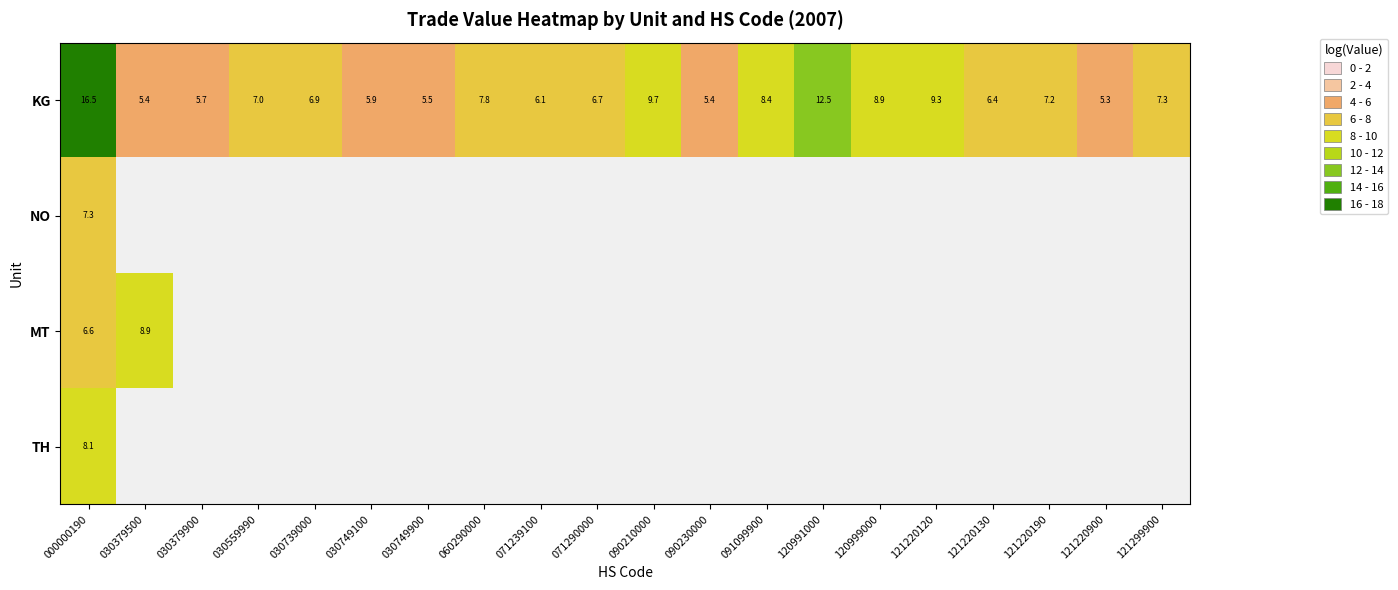

Rank the series by their maximum value, from highest to lowest.

KG, MT, TH, NO